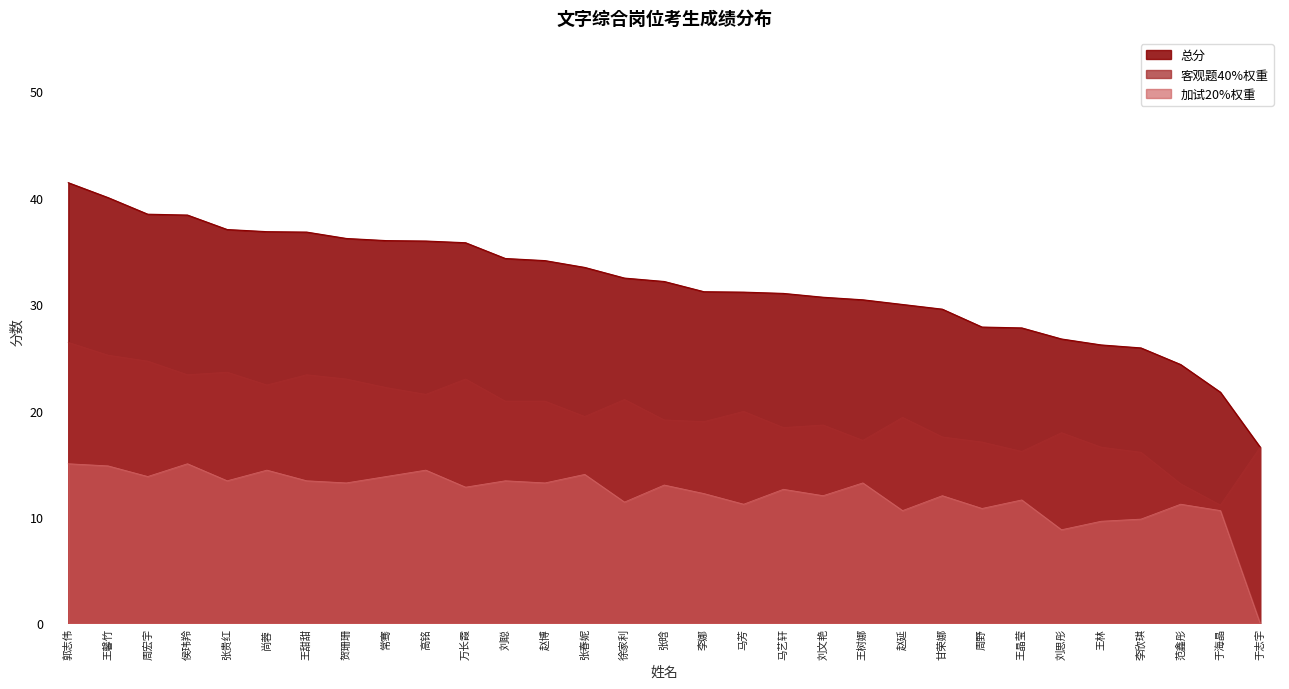

At which label does 客观题40%权重 reach its peak?

郭志伟